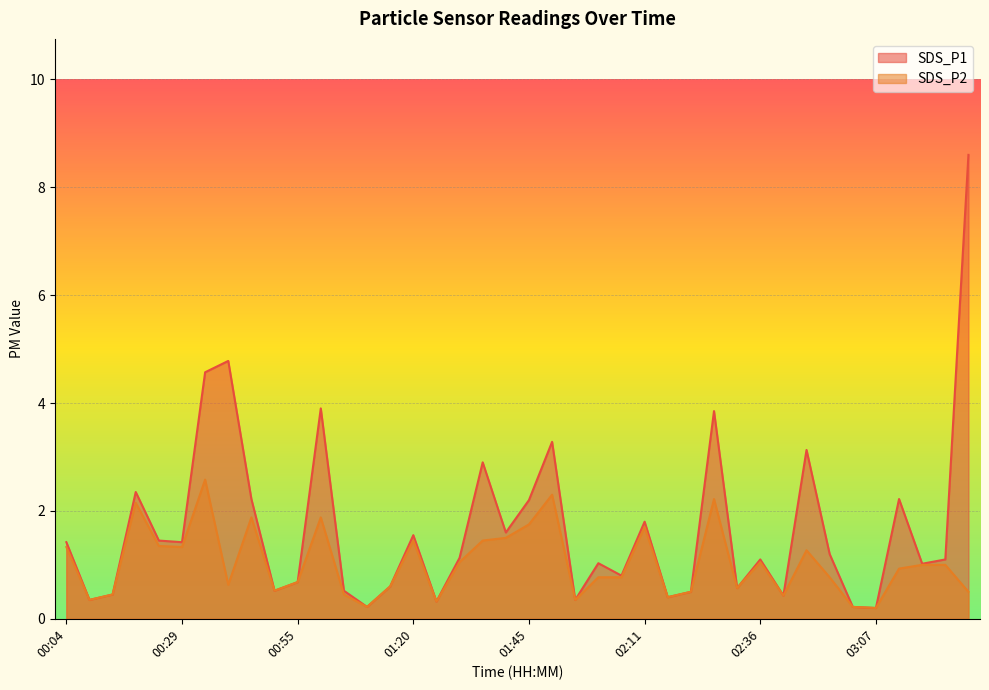

Which has a higher value, 00:50 or 01:25?

00:50